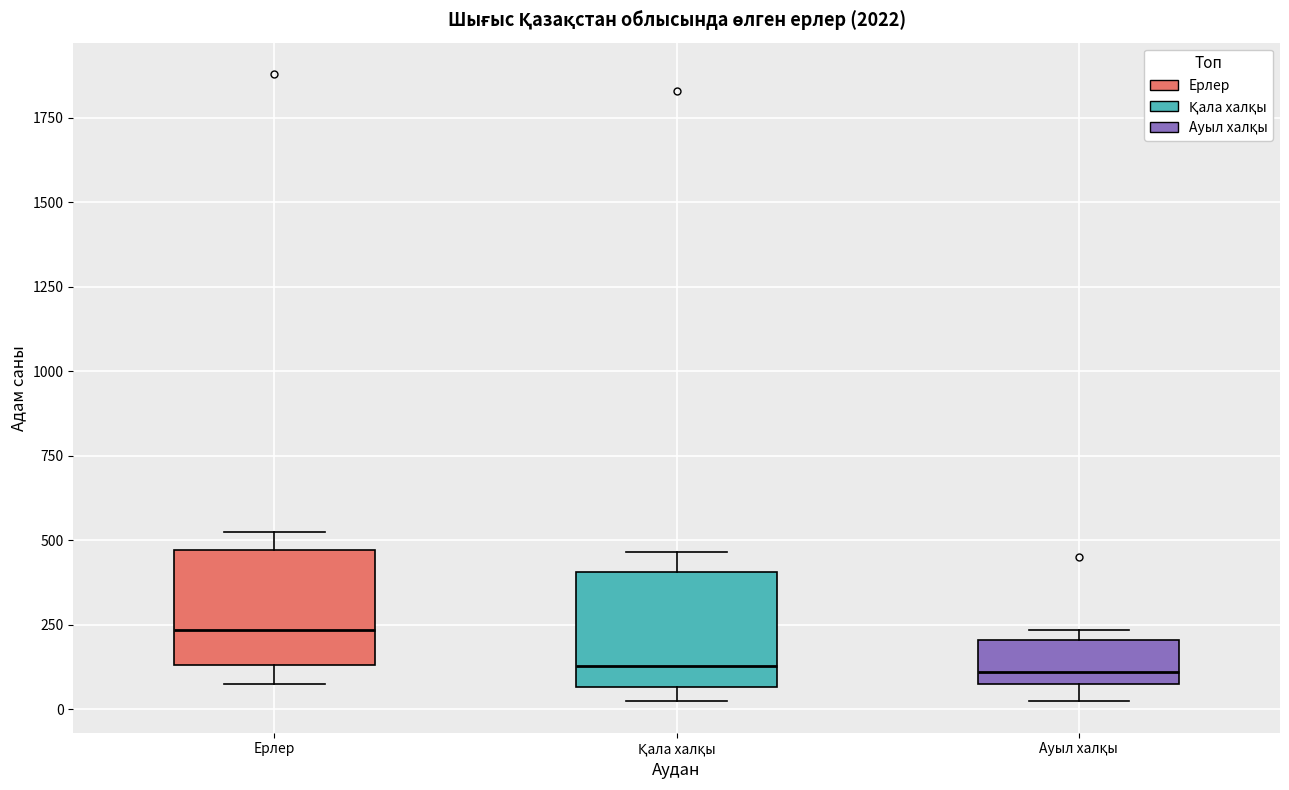

Reading left to right, read every box against the y-axis: the position of its median line, the range the box covers, and the ends of its whiskers. The values are not printed on the chart, so give them approximately, as read against the axis.

Ерлер: median 250, box 150 to 450, whiskers 100 to 500
Қала халқы: median 150, box 50 to 400, whiskers 0 to 450
Ауыл халқы: median 100, box 50 to 200, whiskers 0 to 250